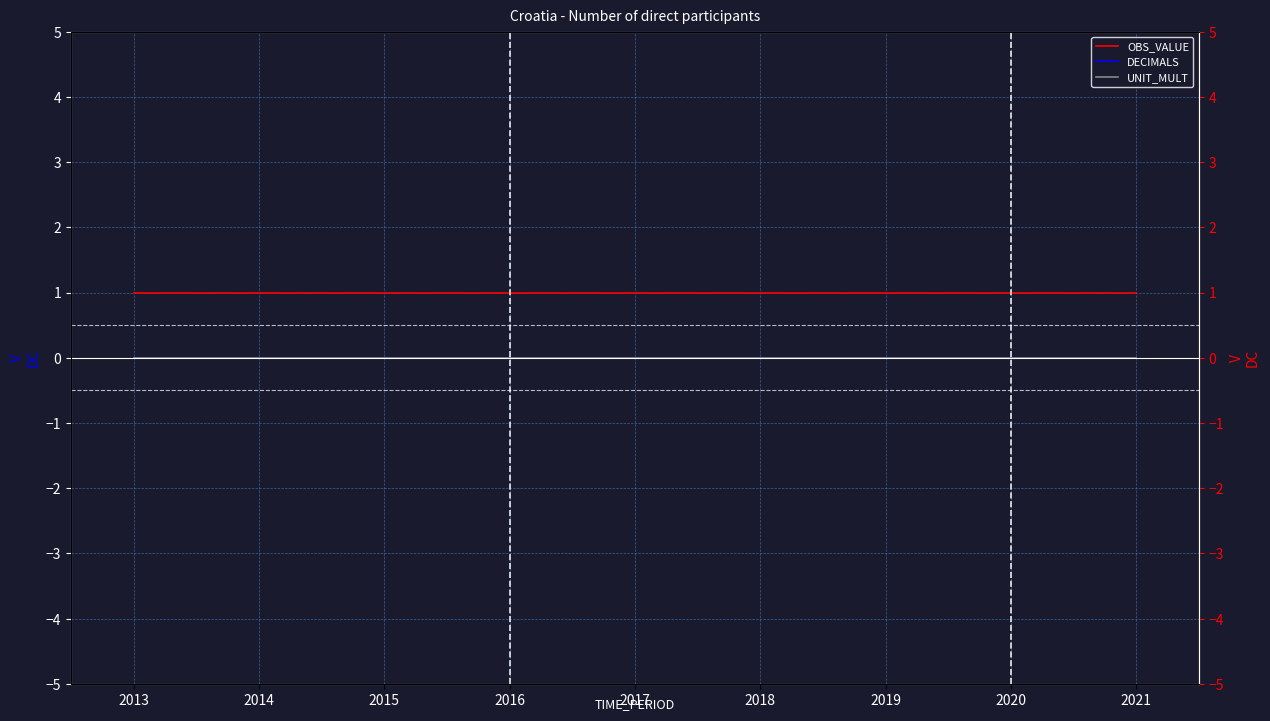

True or false: OBS_VALUE and DECIMALS intersect in this chart.

False